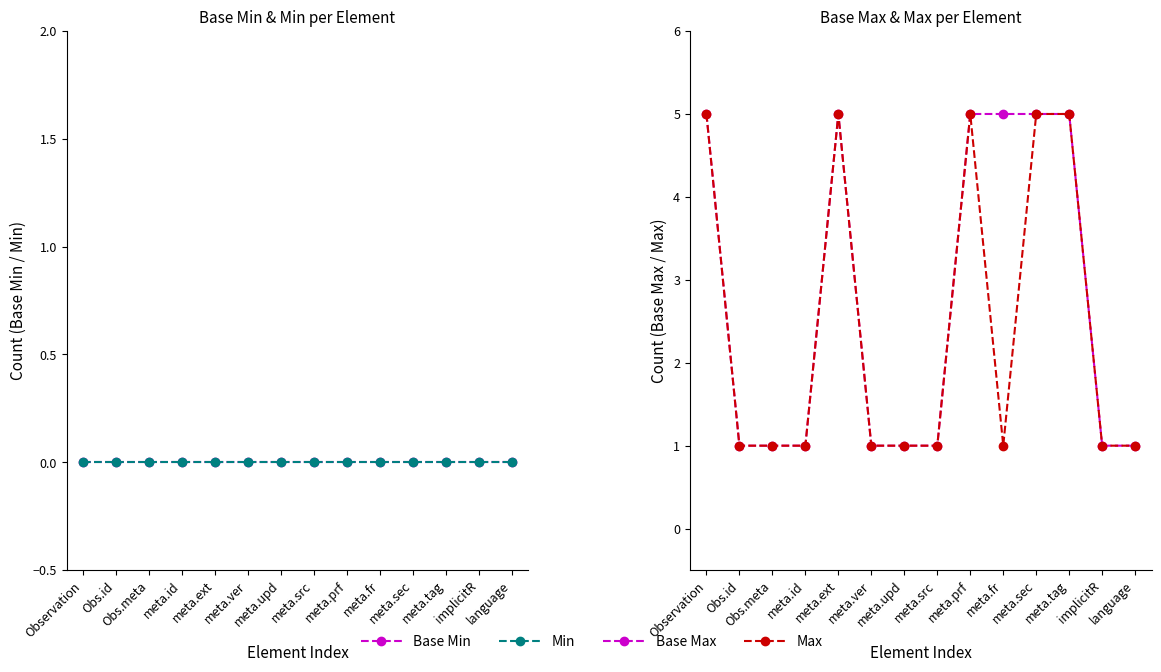

At which label is Min closest to 0?

Observation